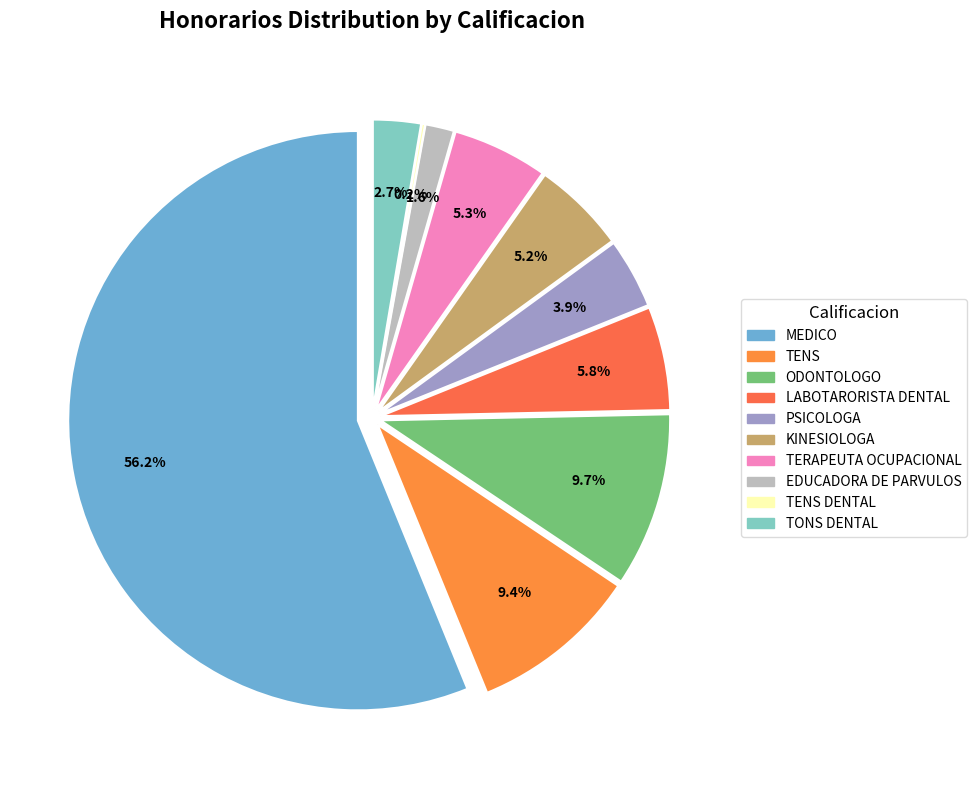

How many segments does this pie chart have?

10